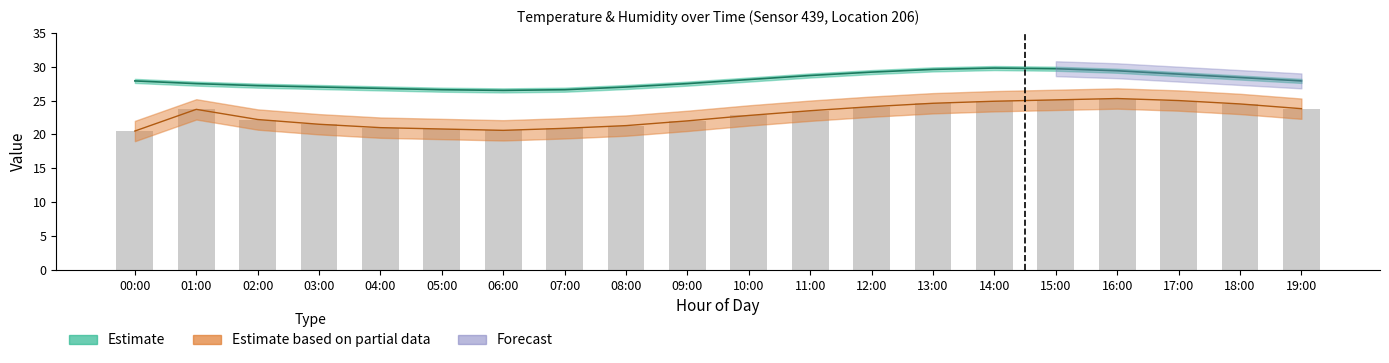

What is the sum of all values?

458.1